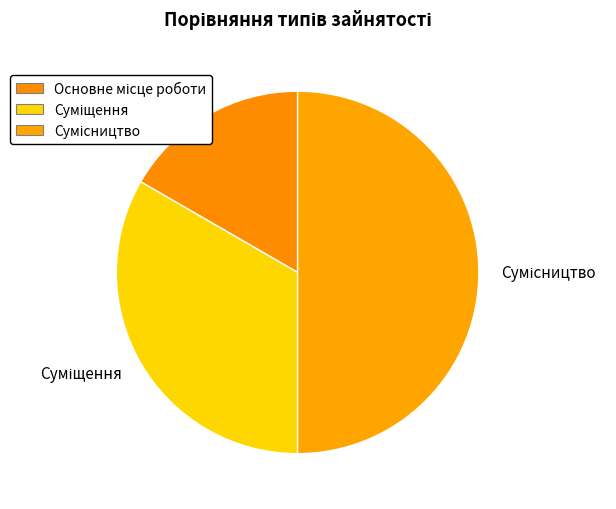

How many slices are in this pie chart?

3